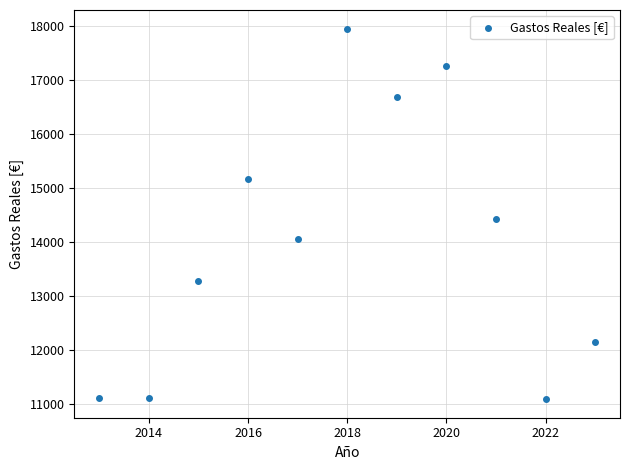

What is the average X value?

2018.0